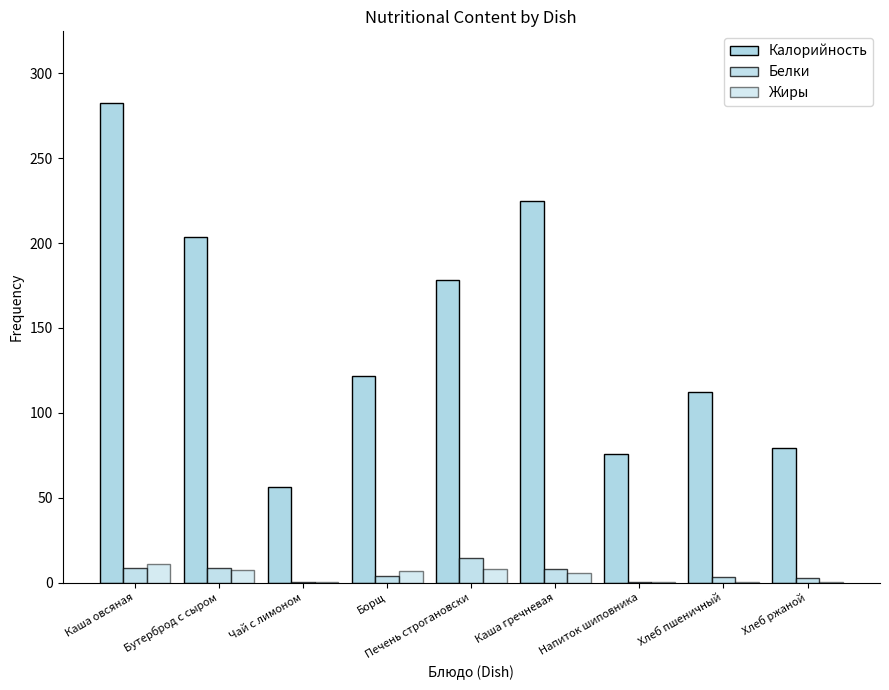

How many values in the Белки series exceed 4?

5